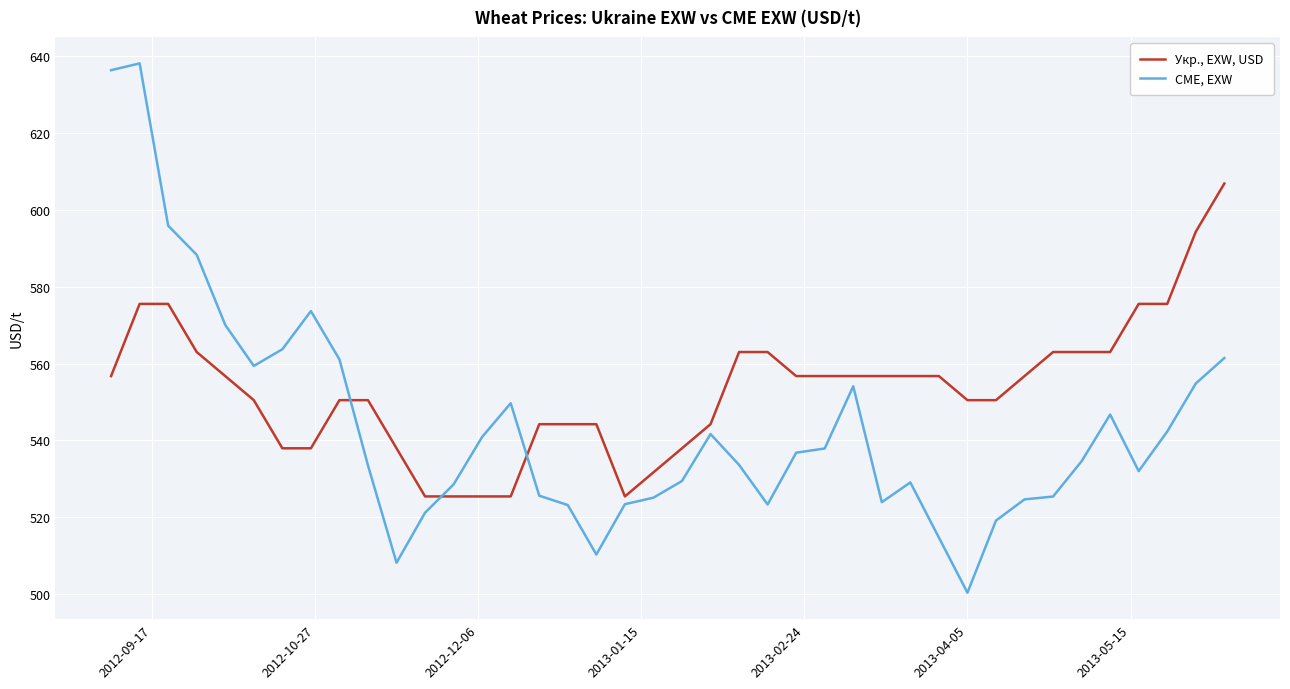

What is the smallest value displayed?

500.4